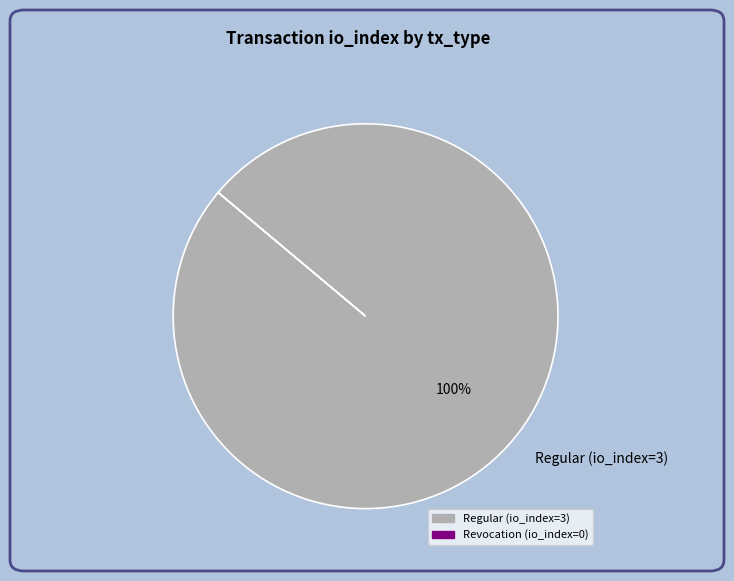

Rank the categories by value from lowest to highest.

Regular (io_index=3)